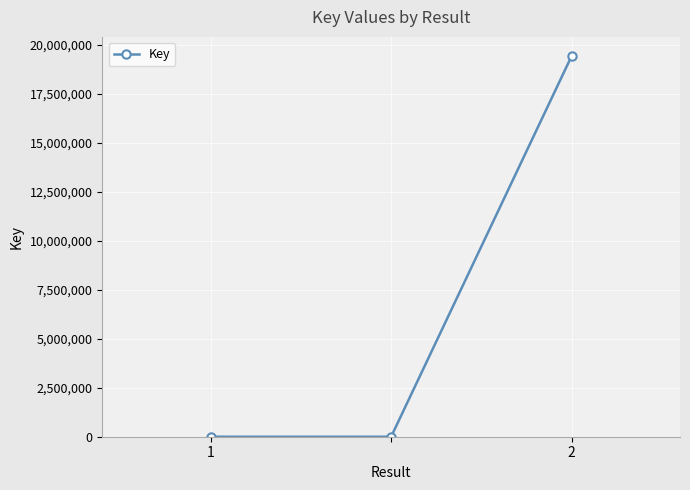

Reading left to right, extract all data points from this chart.

18	18	19425562